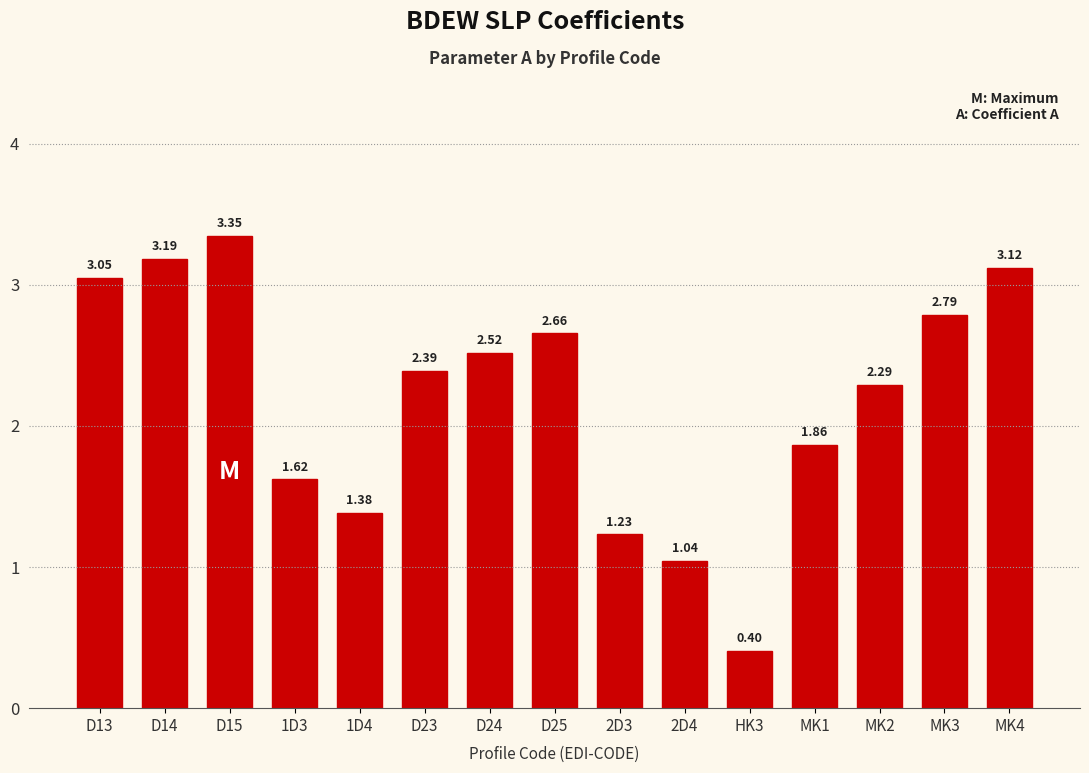

List the labels in order of value, smallest first.

HK3, 2D4, 2D3, 1D4, 1D3, MK1, MK2, D23, D24, D25, MK3, D13, MK4, D14, D15